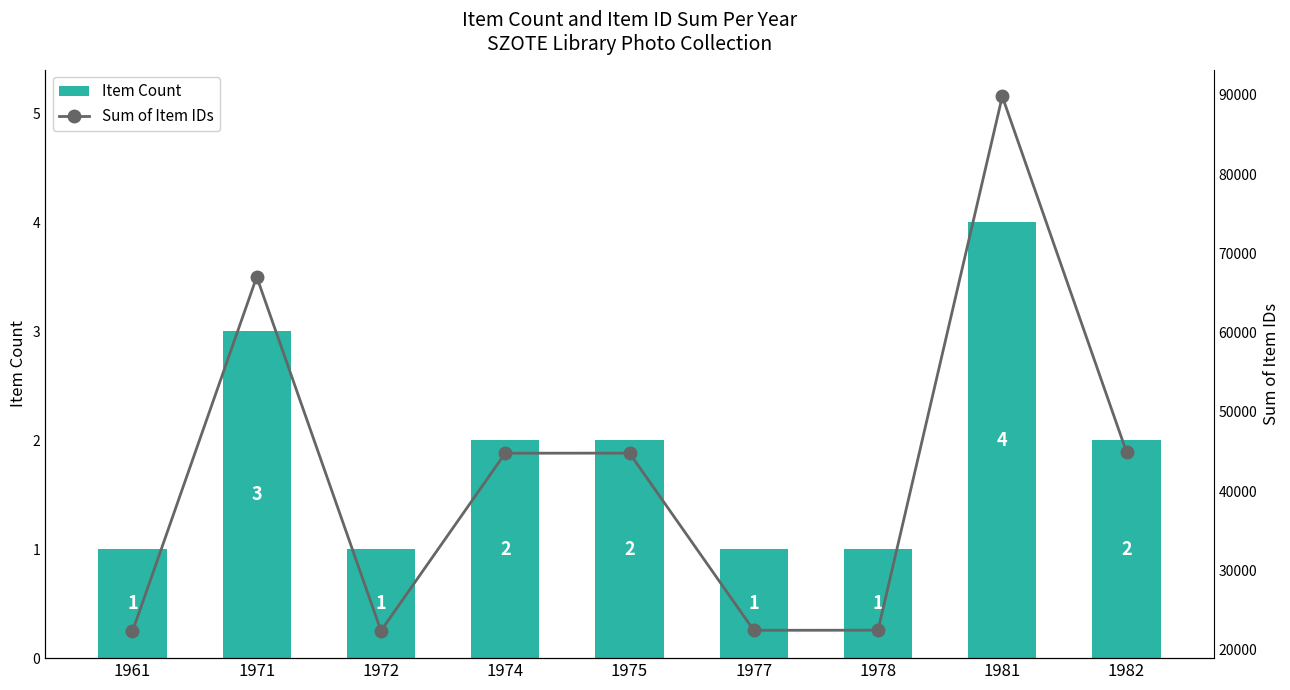

True or false: Sum of Item IDs has a value of 44774 at 1974.

True